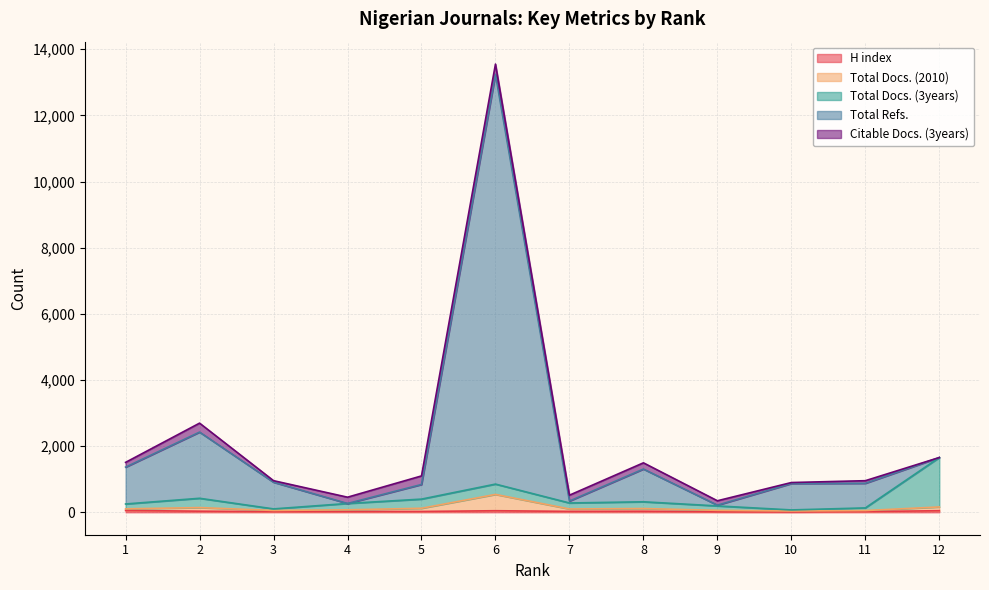

What is the spread (max minus min) of values at 4?

433